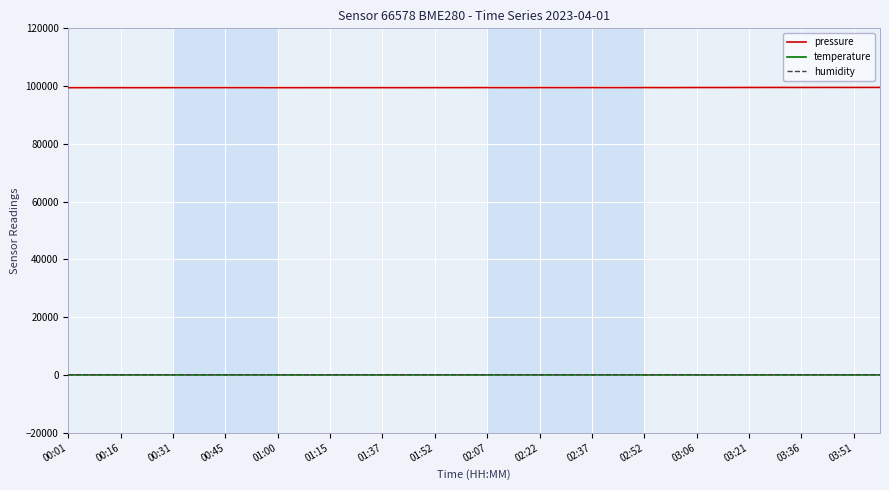

What is the greatest value displayed?

99558.1